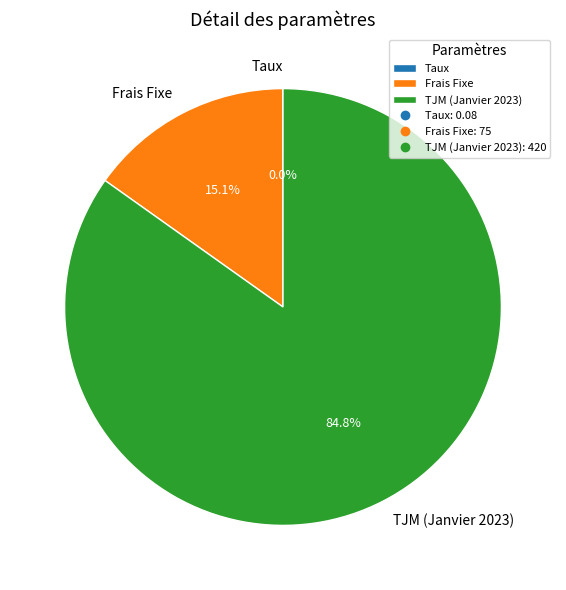

What percentage is NOT represented by Frais Fixe?

84.9%